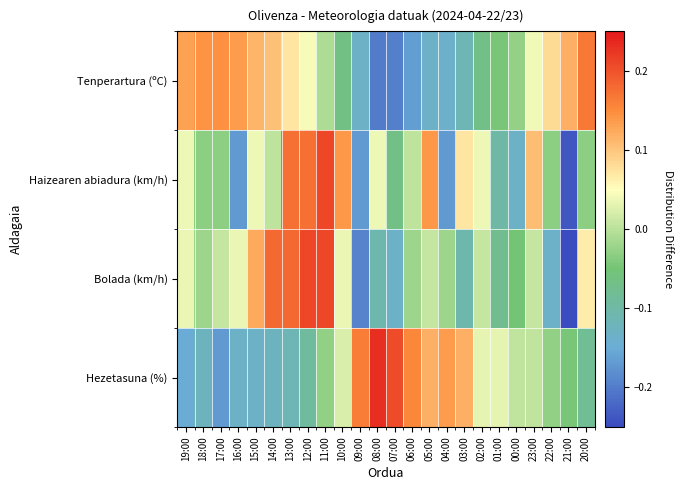

Reading left to right, what are all the values shown in this chart?

Tenperartura (ºC): 19:00=0.1	18:00=0.1	17:00=0.1	16:00=0.1	15:00=0.1	14:00=0.1	13:00=0.1	12:00=0.0	11:00=-0.0	10:00=-0.1	09:00=-0.1	08:00=-0.2	07:00=-0.2	06:00=-0.2	05:00=-0.1	04:00=-0.1	03:00=-0.1	02:00=-0.1	01:00=-0.0	00:00=-0.0	23:00=0.0	22:00=0.1	21:00=0.1	20:00=0.2
Haizearen abiadura (km/h): 19:00=0.0	18:00=-0.0	17:00=-0.0	16:00=-0.2	15:00=0.0	14:00=0.0	13:00=0.2	12:00=0.2	11:00=0.2	10:00=0.1	09:00=-0.2	08:00=0.0	07:00=-0.1	06:00=0.0	05:00=0.1	04:00=-0.2	03:00=0.1	02:00=0.0	01:00=-0.1	00:00=-0.1	23:00=0.1	22:00=-0.0	21:00=-0.2	20:00=-0.0
Bolada (km/h): 19:00=0.0	18:00=-0.0	17:00=0.0	16:00=0.0	15:00=0.1	14:00=0.2	13:00=0.2	12:00=0.2	11:00=0.2	10:00=0.0	09:00=-0.2	08:00=-0.1	07:00=-0.1	06:00=-0.0	05:00=0.0	04:00=-0.0	03:00=-0.1	02:00=0.0	01:00=-0.1	00:00=-0.0	23:00=0.0	22:00=-0.1	21:00=-0.2	20:00=0.1
Hezetasuna (%): 19:00=-0.2	18:00=-0.1	17:00=-0.2	16:00=-0.1	15:00=-0.1	14:00=-0.1	13:00=-0.1	12:00=-0.1	11:00=-0.0	10:00=0.0	09:00=0.2	08:00=0.2	07:00=0.2	06:00=0.2	05:00=0.1	04:00=0.1	03:00=0.1	02:00=0.0	01:00=0.0	00:00=0.0	23:00=0.0	22:00=-0.0	21:00=-0.0	20:00=-0.1